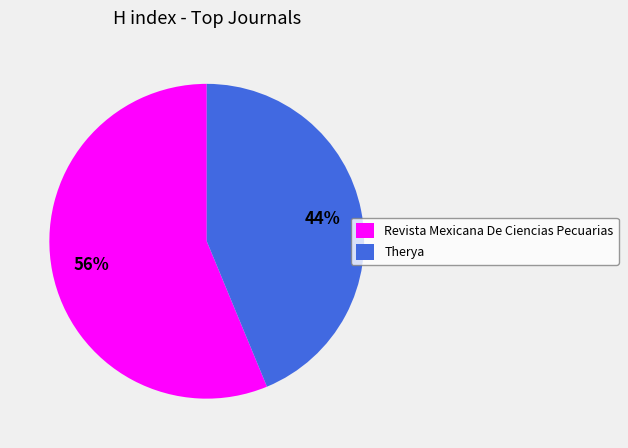

Approximately how many times larger is the value at Therya compared to Revista Mexicana De Ciencias Pecuarias?

0.8